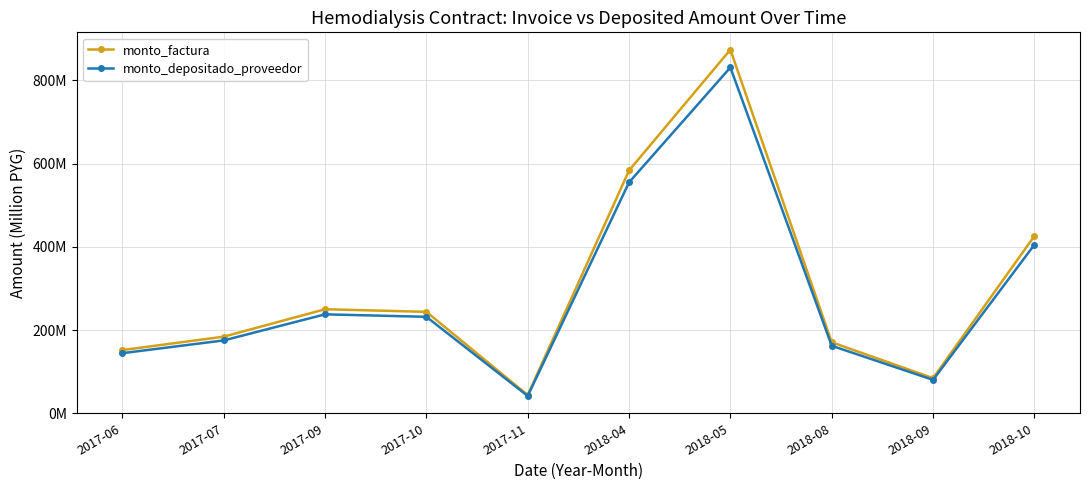

List the labels in order of monto_factura value, smallest first.

2017-11, 2018-09, 2017-06, 2018-08, 2017-07, 2017-10, 2017-09, 2018-10, 2018-04, 2018-05